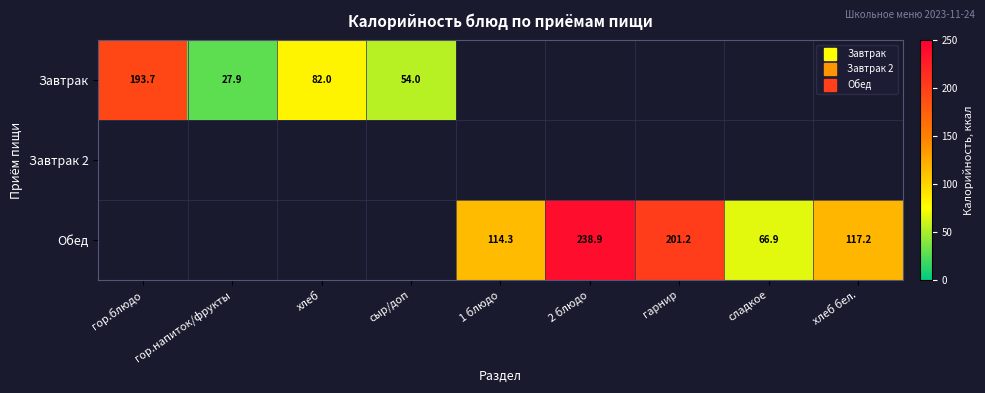

List the series in order of their peak value, lowest first.

Завтрак, Завтрак 2, Обед